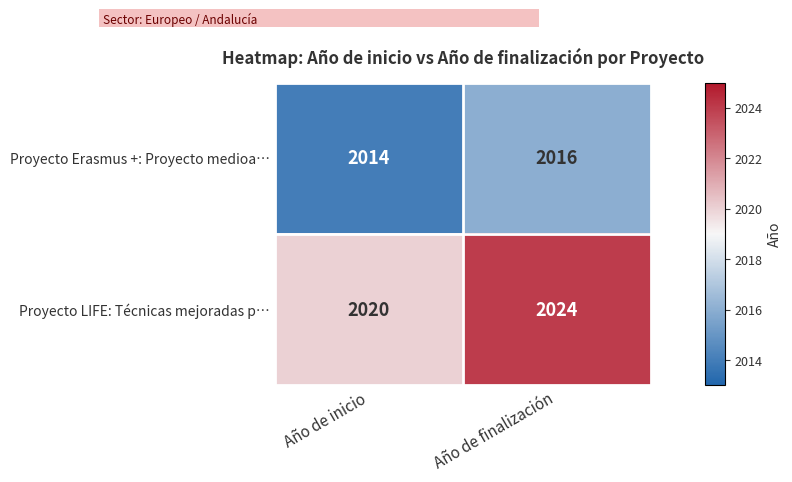

How many distinct data groups are displayed?

2